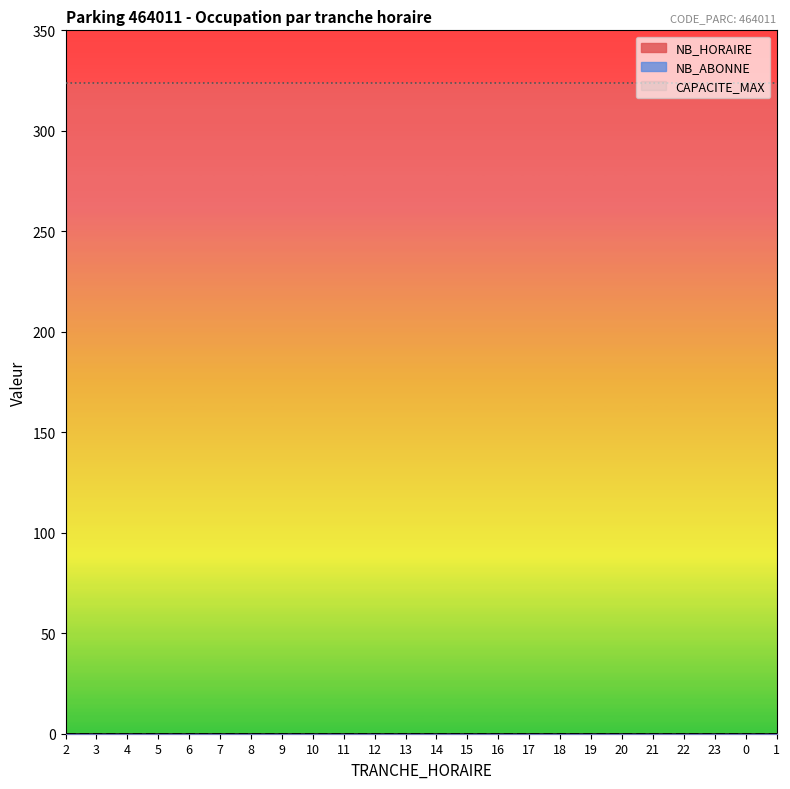

List the series in order of their peak value, highest first.

CAPACITE_MAX, NB_HORAIRE, NB_ABONNE